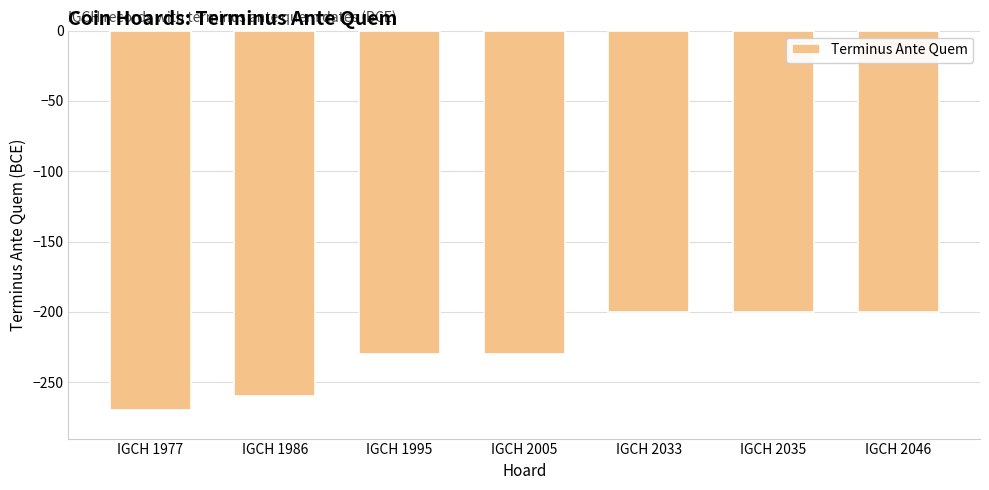

At which label is the value closest to -235?

IGCH 1995